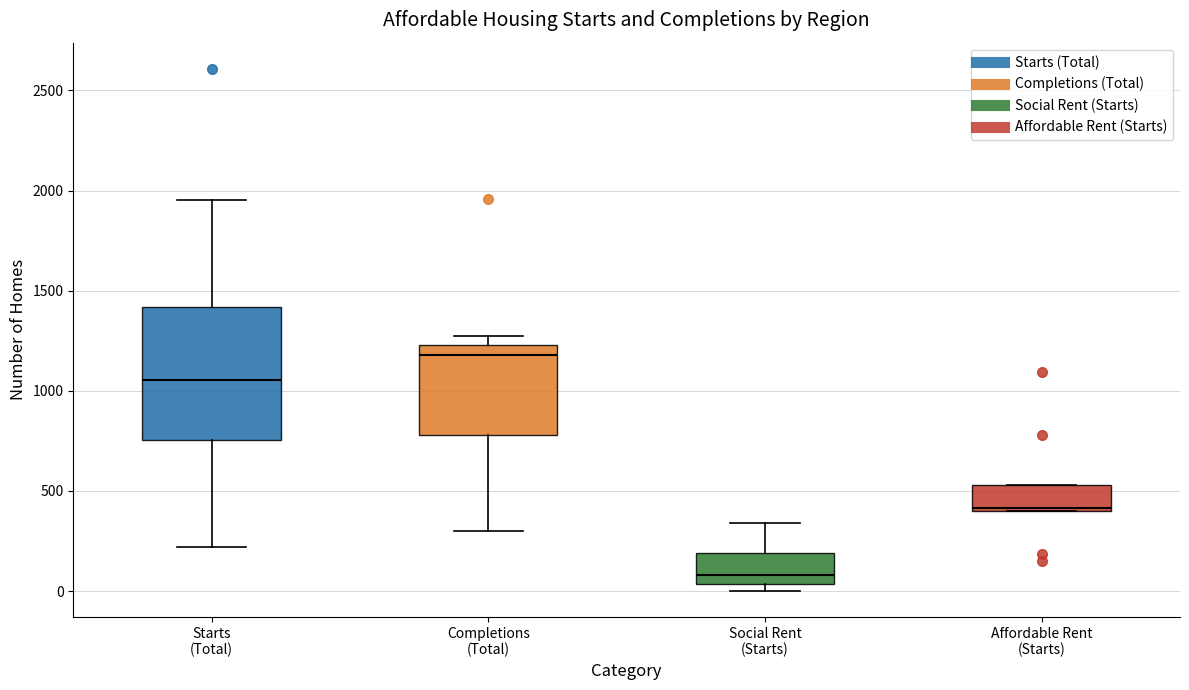

Reading left to right, transcribe this box plot: for each box, give where its median line is, the range the box spans, and where its two whiskers end, as read against the y-axis. The values are not printed on the chart, so give them approximately, as read against the axis.

Starts (Total): median 1050, box 750 to 1400, whiskers 200 to 1950
Completions (Total): median 1200, box 800 to 1250, whiskers 300 to 1250 (just above the box's upper edge)
Social Rent (Starts): median 100, box 50 to 200, whiskers 0 to 350
Affordable Rent (Starts): median 400 (just above the box's lower edge), box 400 to 550, whiskers 400 to 550